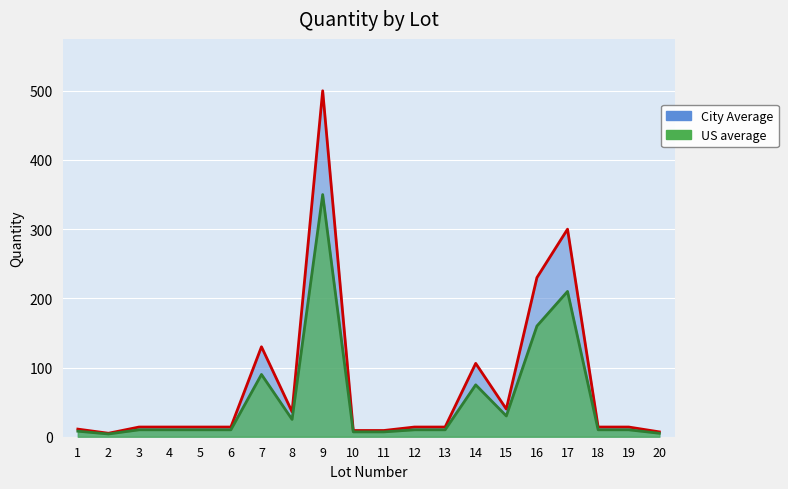

At which category does US average reach its first local valley?

2